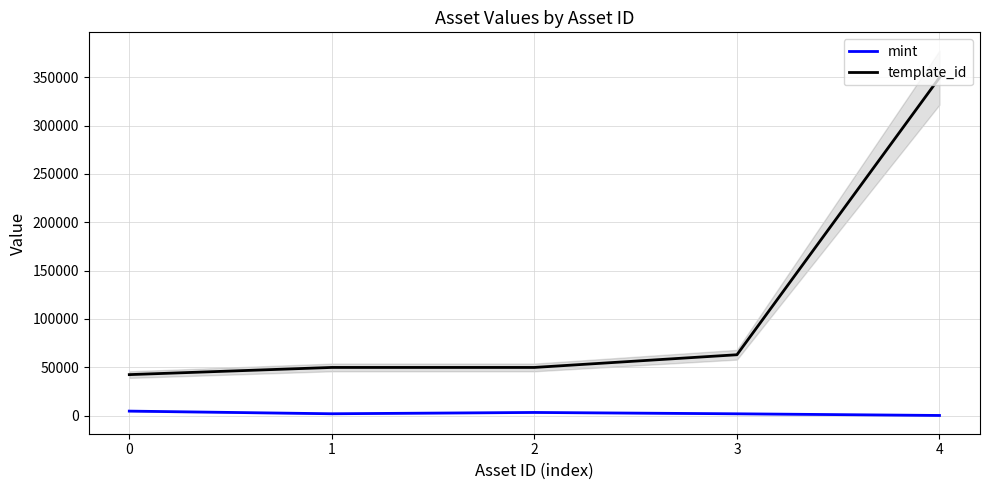

The value of template_id at 3 is 28310. True or false?

False